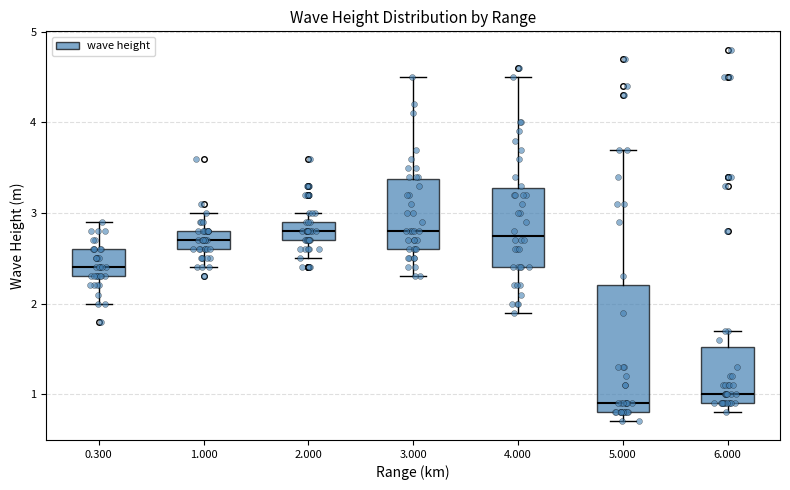

Reading left to right, read every box against the y-axis: the position of its median line, the range the box covers, and the ends of its whiskers. The values are not printed on the chart, so give them approximately, as read against the axis.

0.300: median 2.4, box 2.3 to 2.6, whiskers 2.0 to 2.9
1.000: median 2.7, box 2.6 to 2.8, whiskers 2.4 to 3.0
2.000: median 2.8, box 2.7 to 2.9, whiskers 2.5 to 3.0
3.000: median 2.8, box 2.6 to 3.4, whiskers 2.3 to 4.5
4.000: median 2.8, box 2.4 to 3.3, whiskers 1.9 to 4.5
5.000: median 0.9, box 0.8 to 2.2, whiskers 0.7 to 3.7
6.000: median 1.0, box 0.9 to 1.5, whiskers 0.8 to 1.7